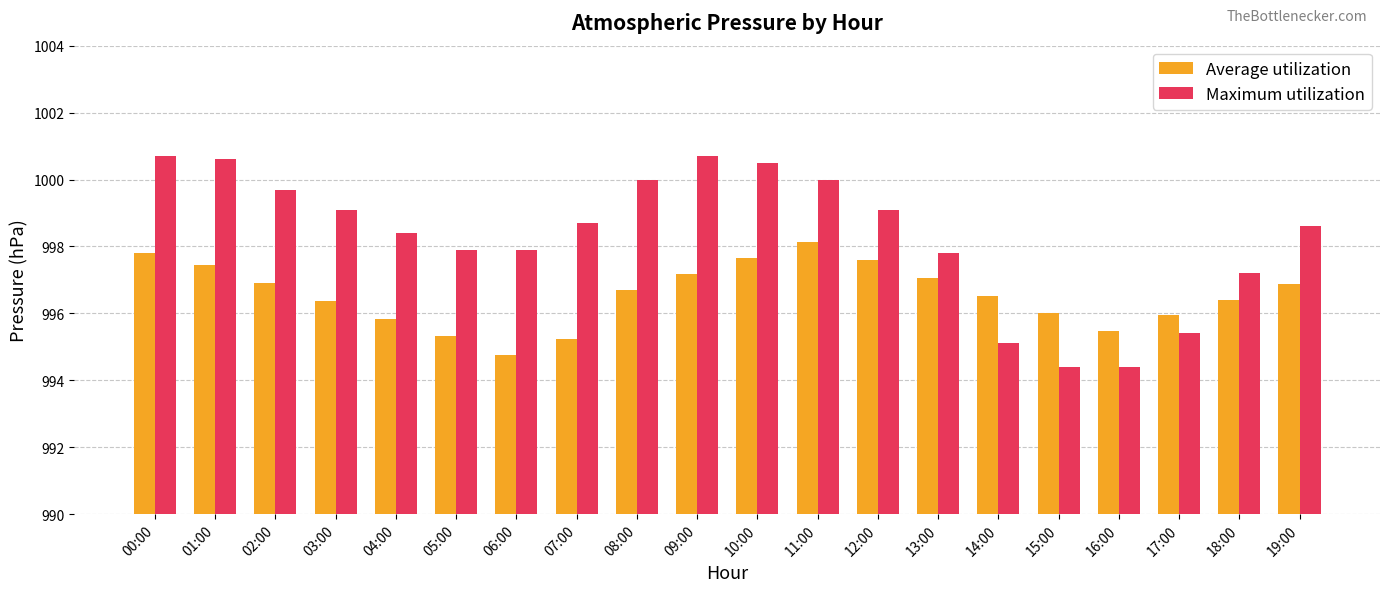

Is the value of Average utilization at 03:00 greater than the value of Maximum utilization at 16:00?

Yes